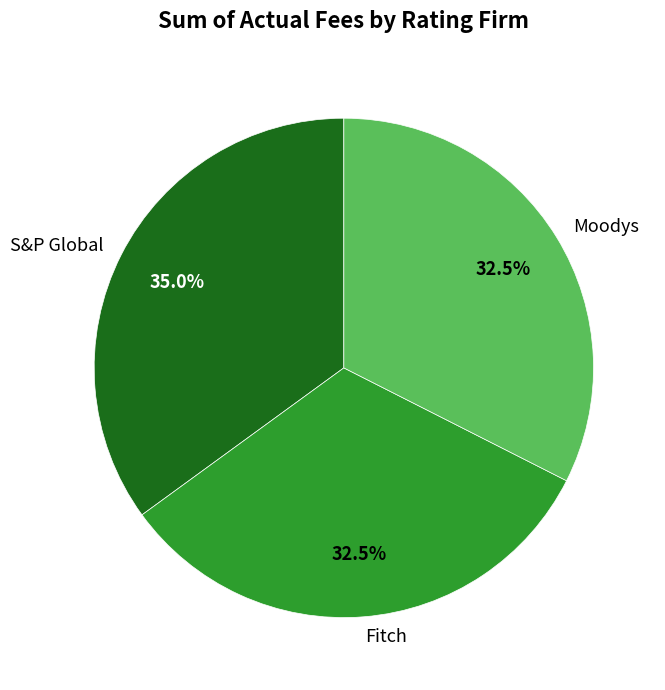

Which slice is the largest?

S&P Global